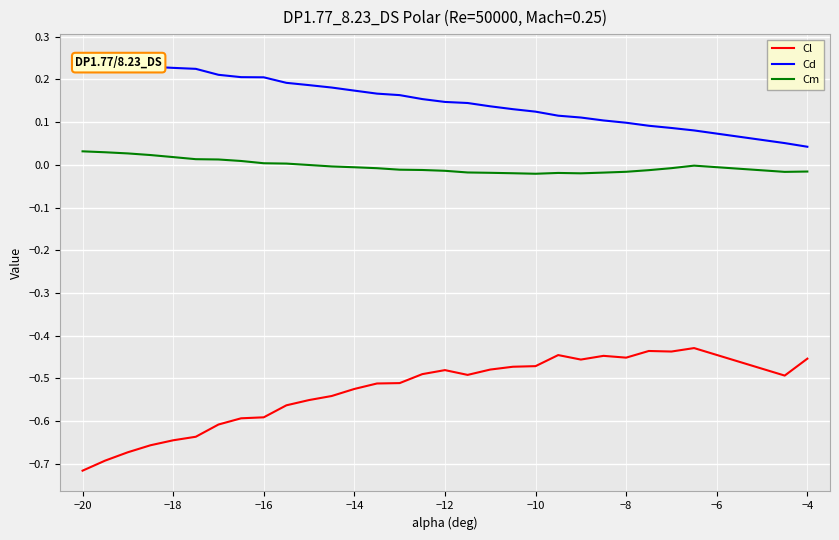

Rank the series by their maximum value, from highest to lowest.

Cd, Cm, Cl